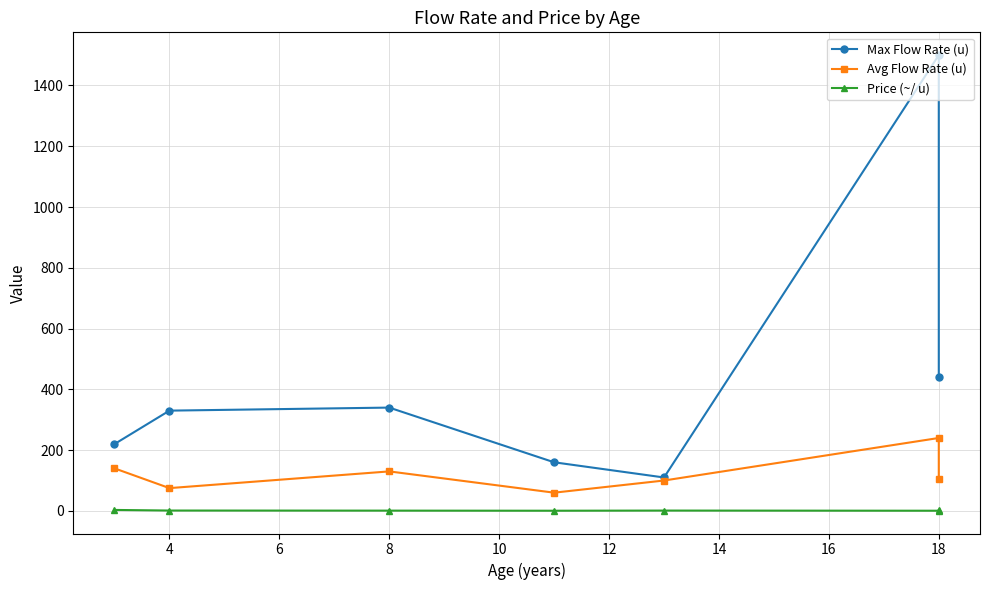

Rank the series by their average value, from lowest to highest.

Price (~/ u), Avg Flow Rate (u), Max Flow Rate (u)